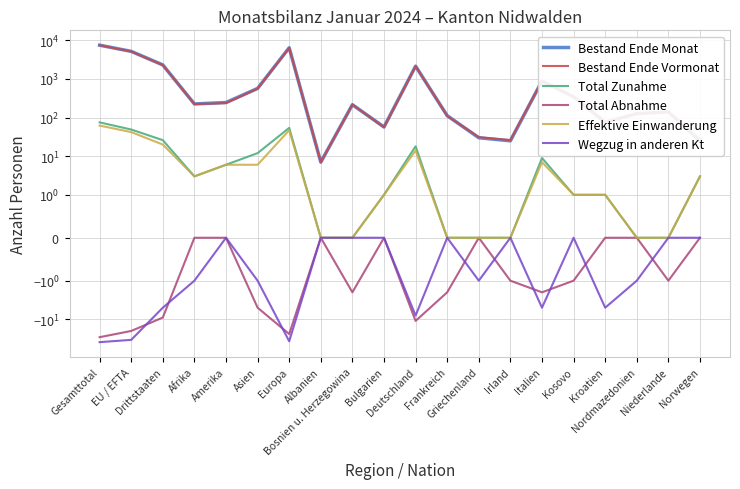

At which category does Effektive Einwanderung reach its first local peak?

Europa